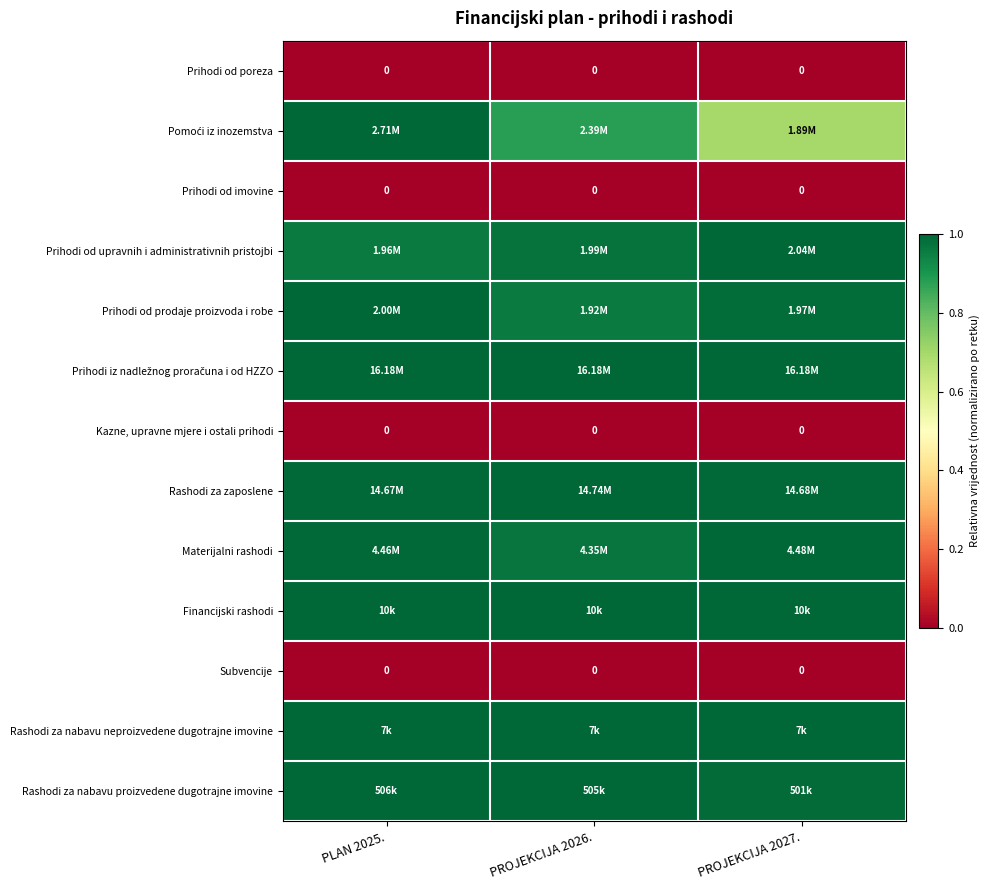

The value of Materijalni rashodi at PLAN 2025. is 0.7. True or false?

False